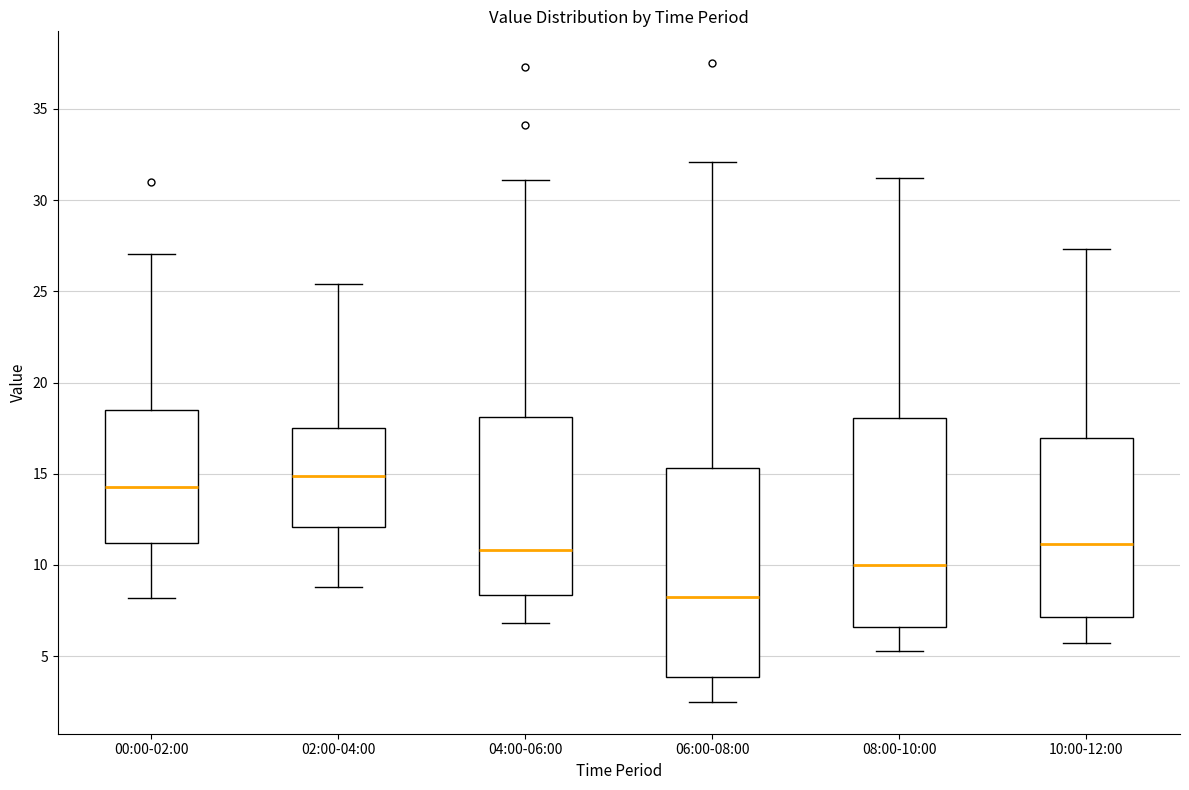

Which box's median line is the highest?

02:00-04:00